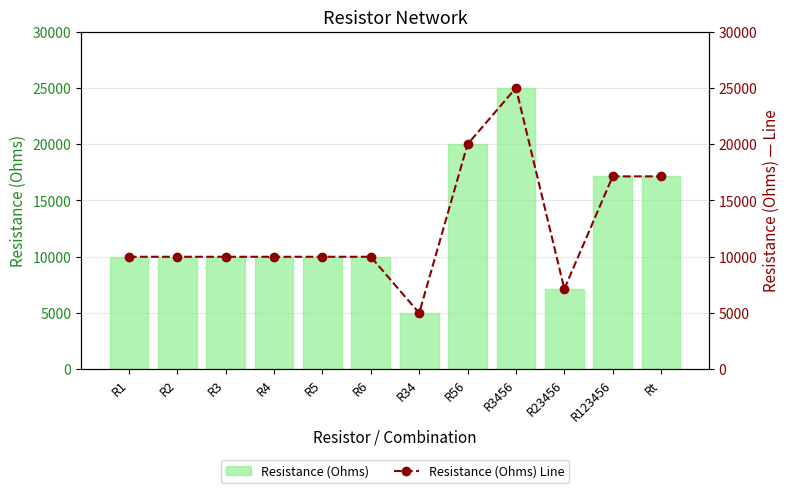

True or false: Resistance (Ohms) Line has a value of 20000.0 at R56.

True